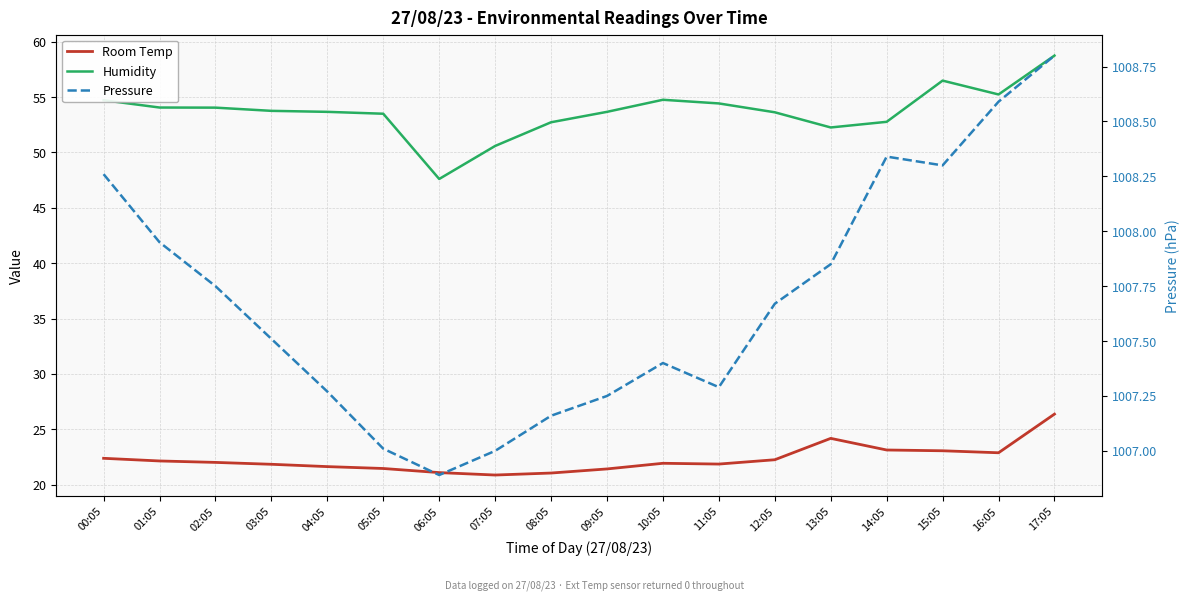

Reading right to left, extract all data points from this chart.

Room Temp: 17:05=26.4	16:05=22.9	15:05=23.1	14:05=23.1	13:05=24.2	12:05=22.2	11:05=21.9	10:05=21.9	09:05=21.4	08:05=21.1	07:05=20.9	06:05=21.1	05:05=21.5	04:05=21.6	03:05=21.8	02:05=22.0	01:05=22.1	00:05=22.4
Humidity: 17:05=58.7	16:05=55.2	15:05=56.5	14:05=52.8	13:05=52.2	12:05=53.6	11:05=54.4	10:05=54.8	09:05=53.7	08:05=52.7	07:05=50.6	06:05=47.6	05:05=53.5	04:05=53.7	03:05=53.8	02:05=54.0	01:05=54.0	00:05=54.7
Pressure: 17:05=1008.8	16:05=1008.6	15:05=1008.3	14:05=1008.3	13:05=1007.9	12:05=1007.7	11:05=1007.3	10:05=1007.4	09:05=1007.2	08:05=1007.2	07:05=1007.0	06:05=1006.9	05:05=1007.0	04:05=1007.3	03:05=1007.5	02:05=1007.8	01:05=1008.0	00:05=1008.3